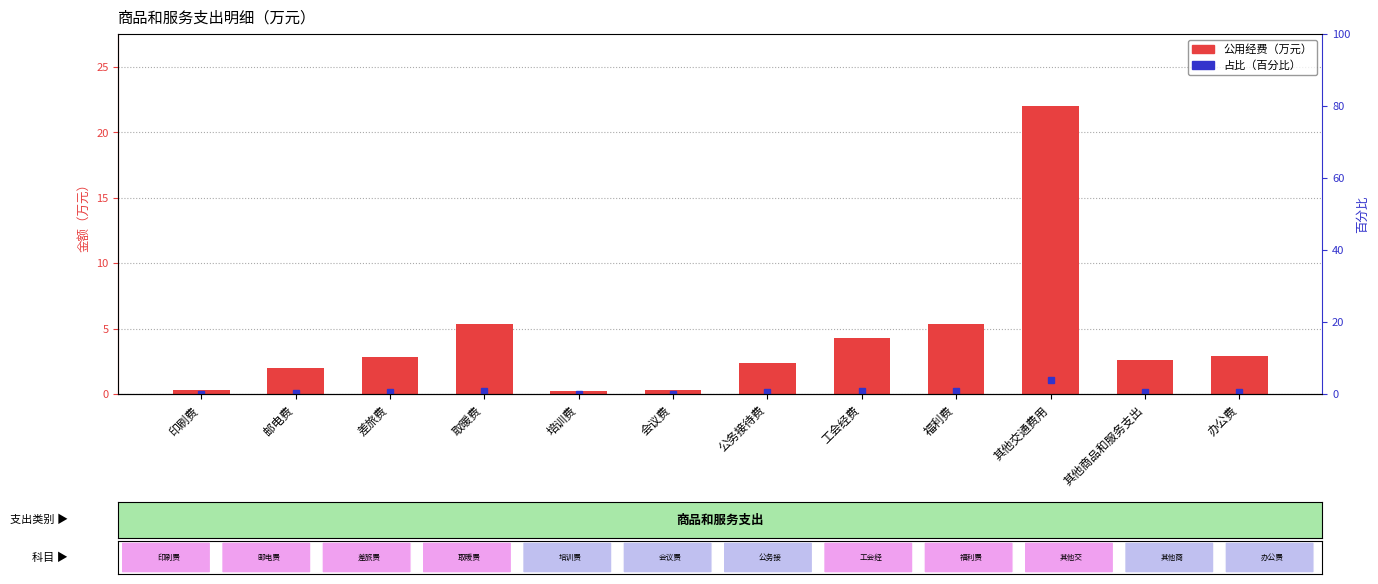

At which label does the data first exceed 2?

差旅费